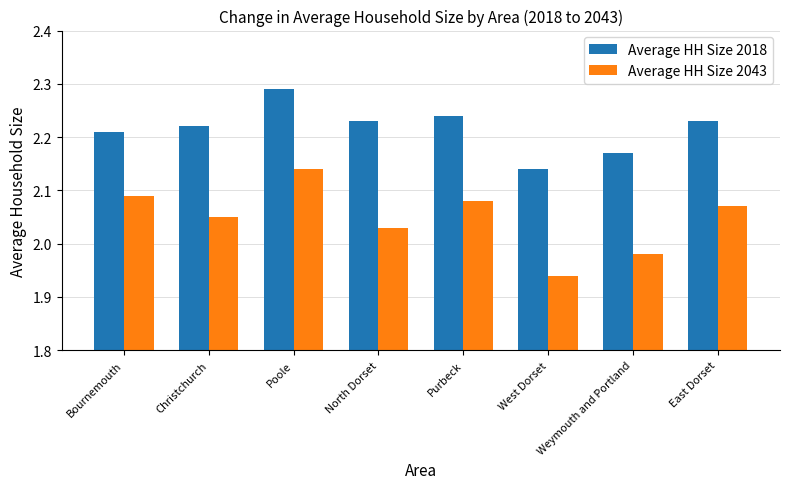

What is the label of the 5th bar from the right?

North Dorset